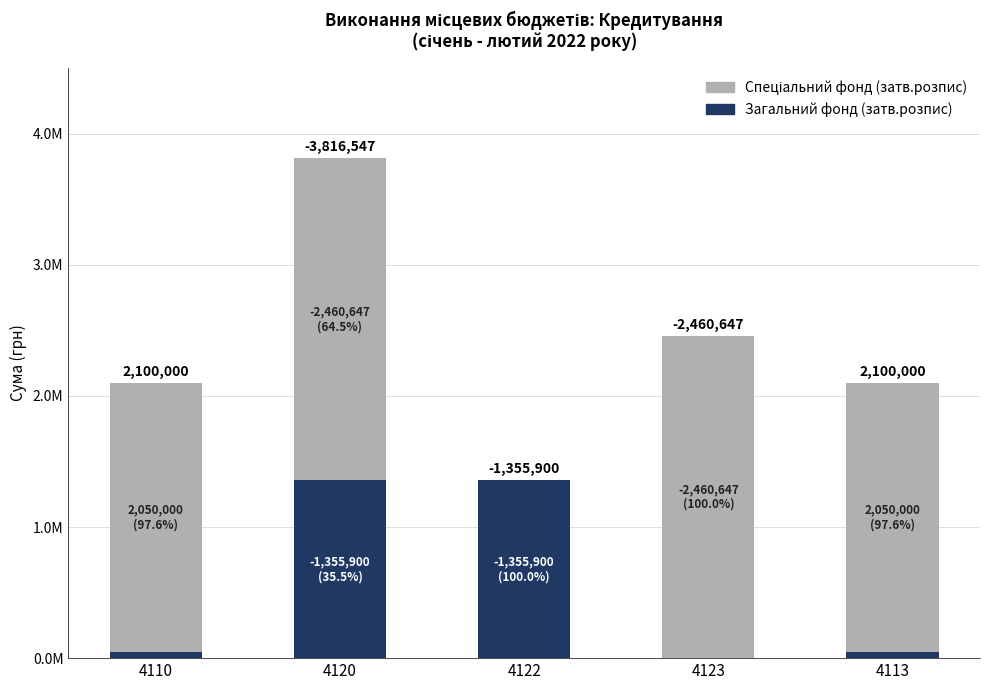

What is the total value across all series at 4122?

1355900.0